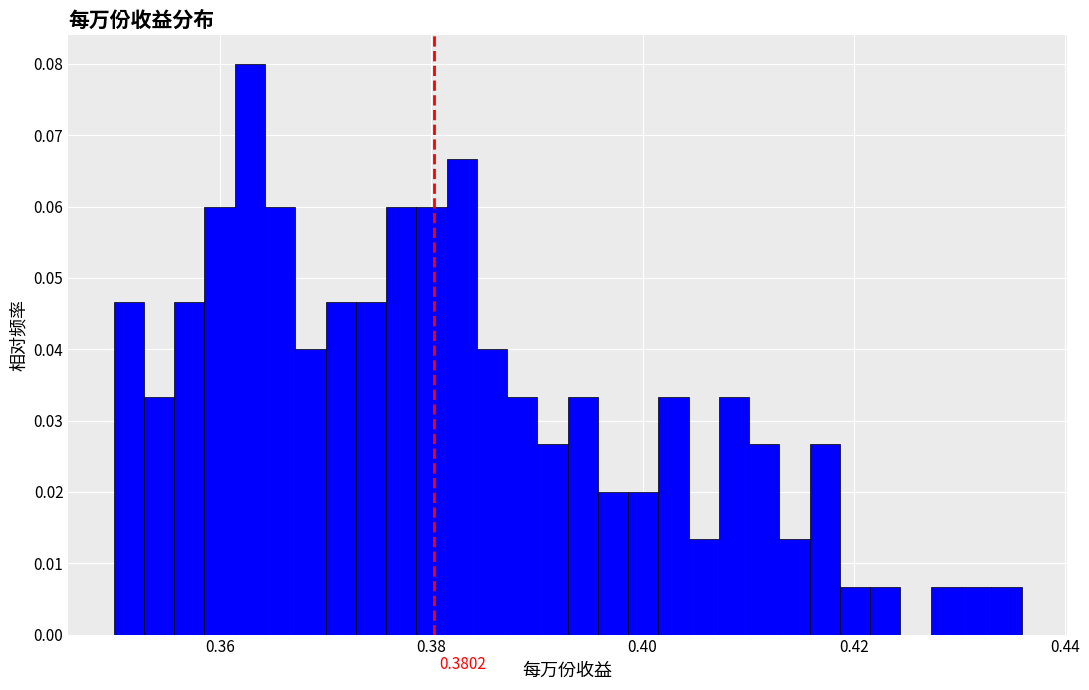

Read against the x-axis, roughly where is the centre of the tallest bar?

0.362